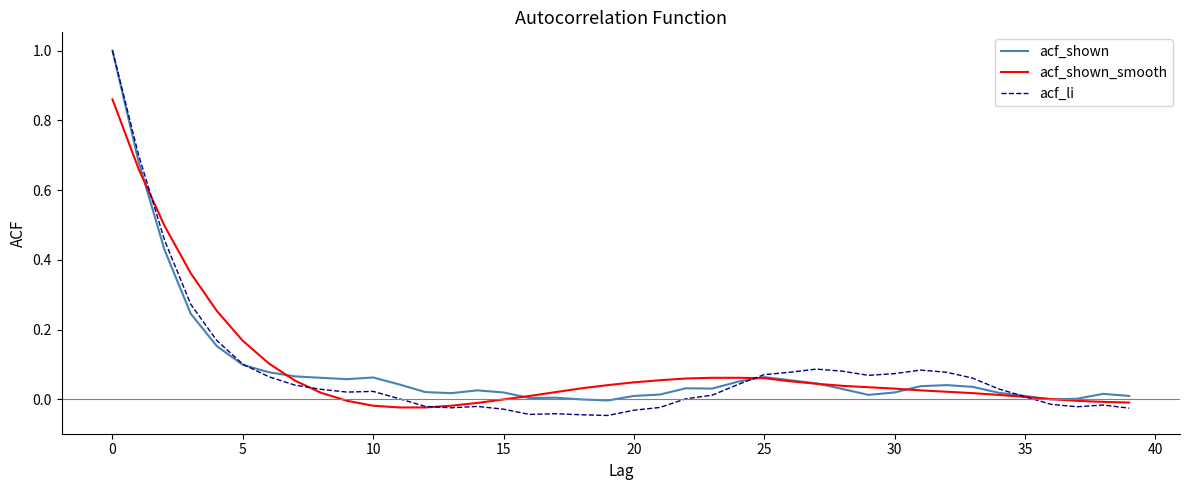

Which series has the widest spread of values?

acf_li